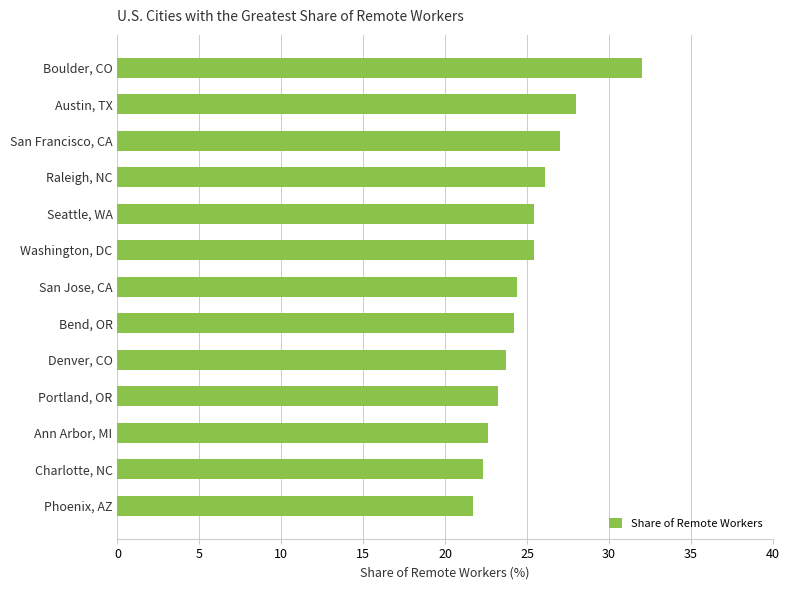

The chart shows a value of 25.4 at Seattle, WA. True or false?

True